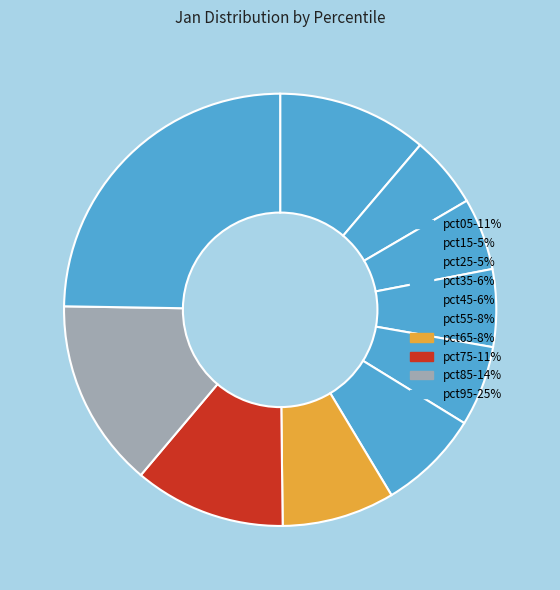

Is the sum of pct25 and pct55 greater than half?

No